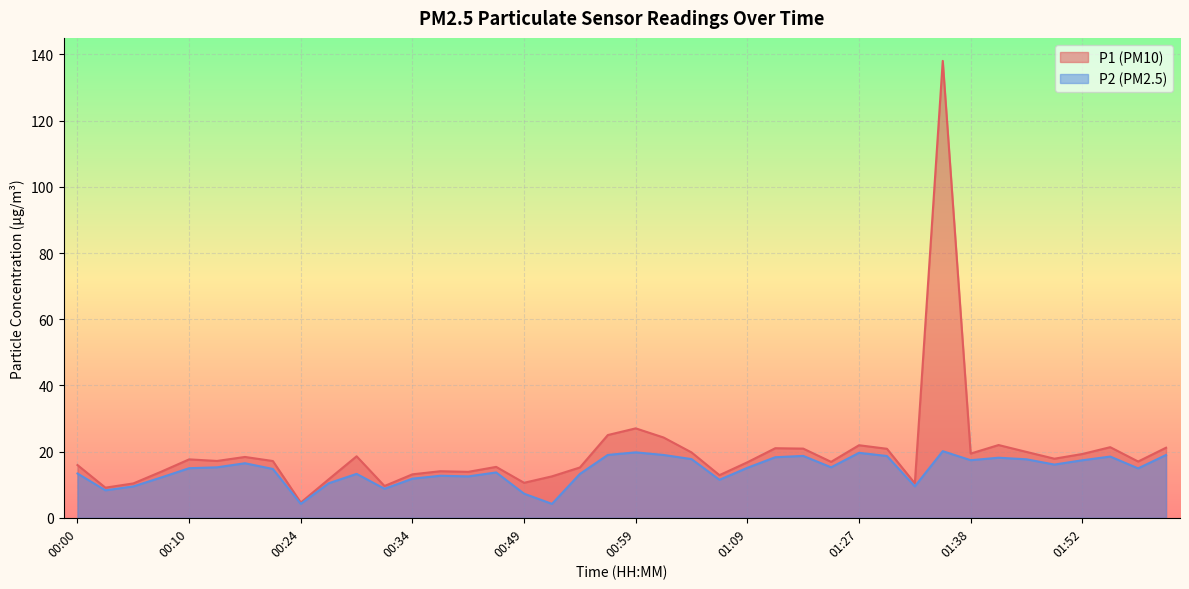

What is the label of the 17th point from the left?

00:49